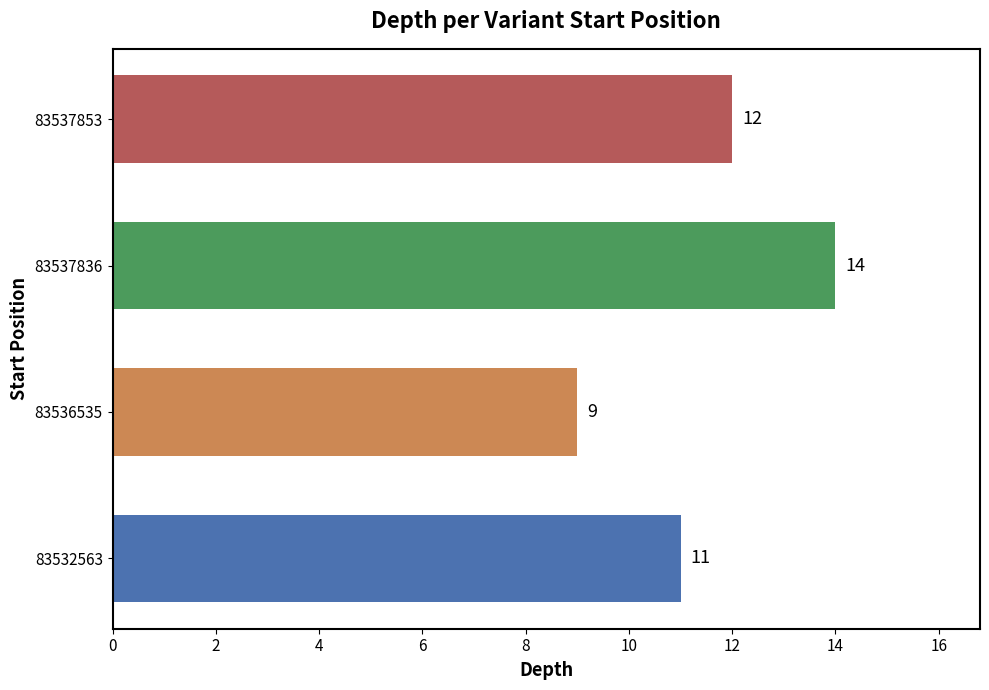

List the labels in order of value, smallest first.

83536535, 83532563, 83537853, 83537836